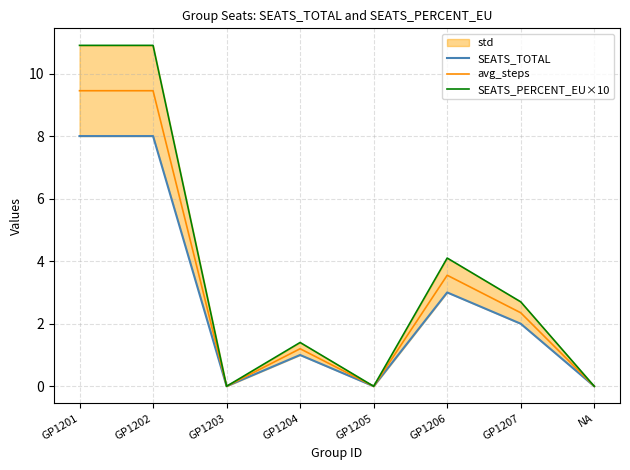

List the series in order of their peak value, lowest first.

SEATS_TOTAL, avg_steps, SEATS_PERCENT_EU×10